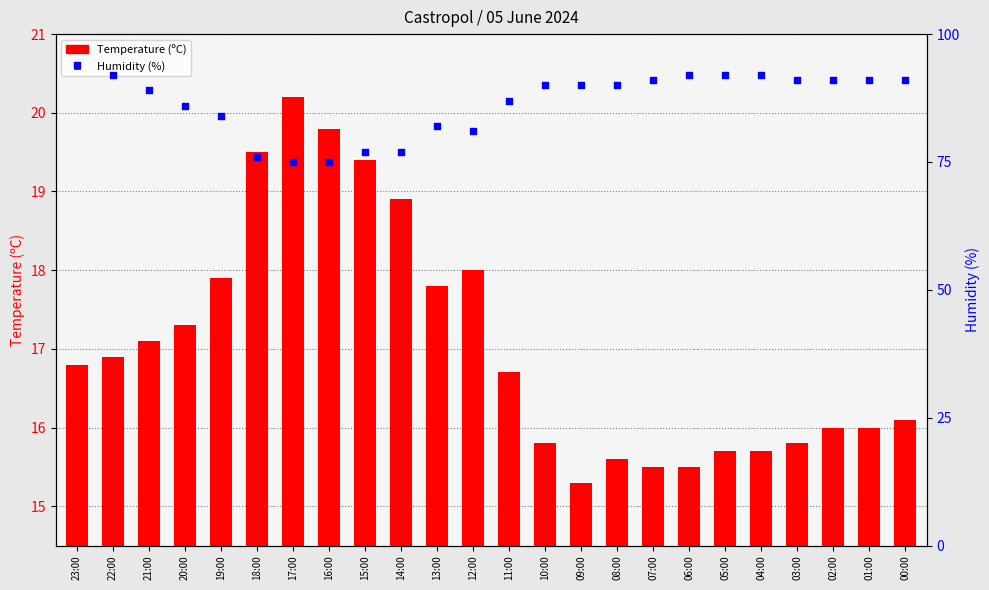

What are all the series names shown in the legend?

Temperature (C), Humidity (%)